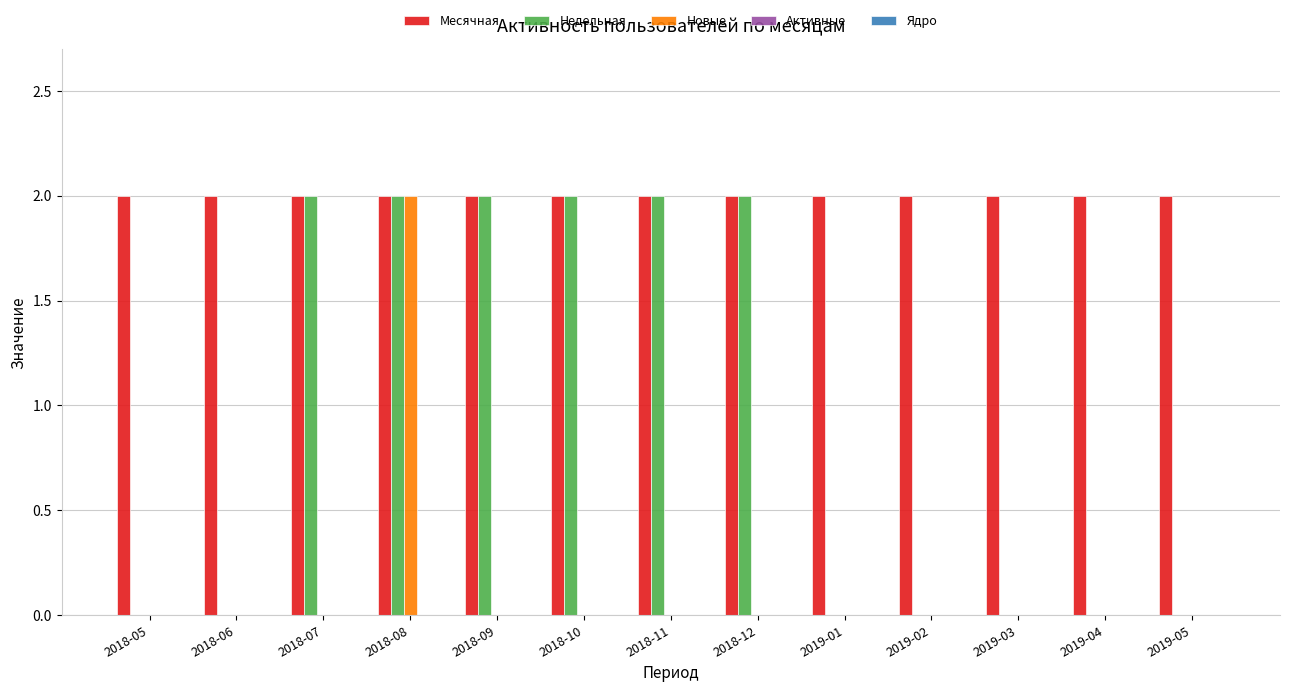

The value of Месячная at 2018-11 is 3. True or false?

False